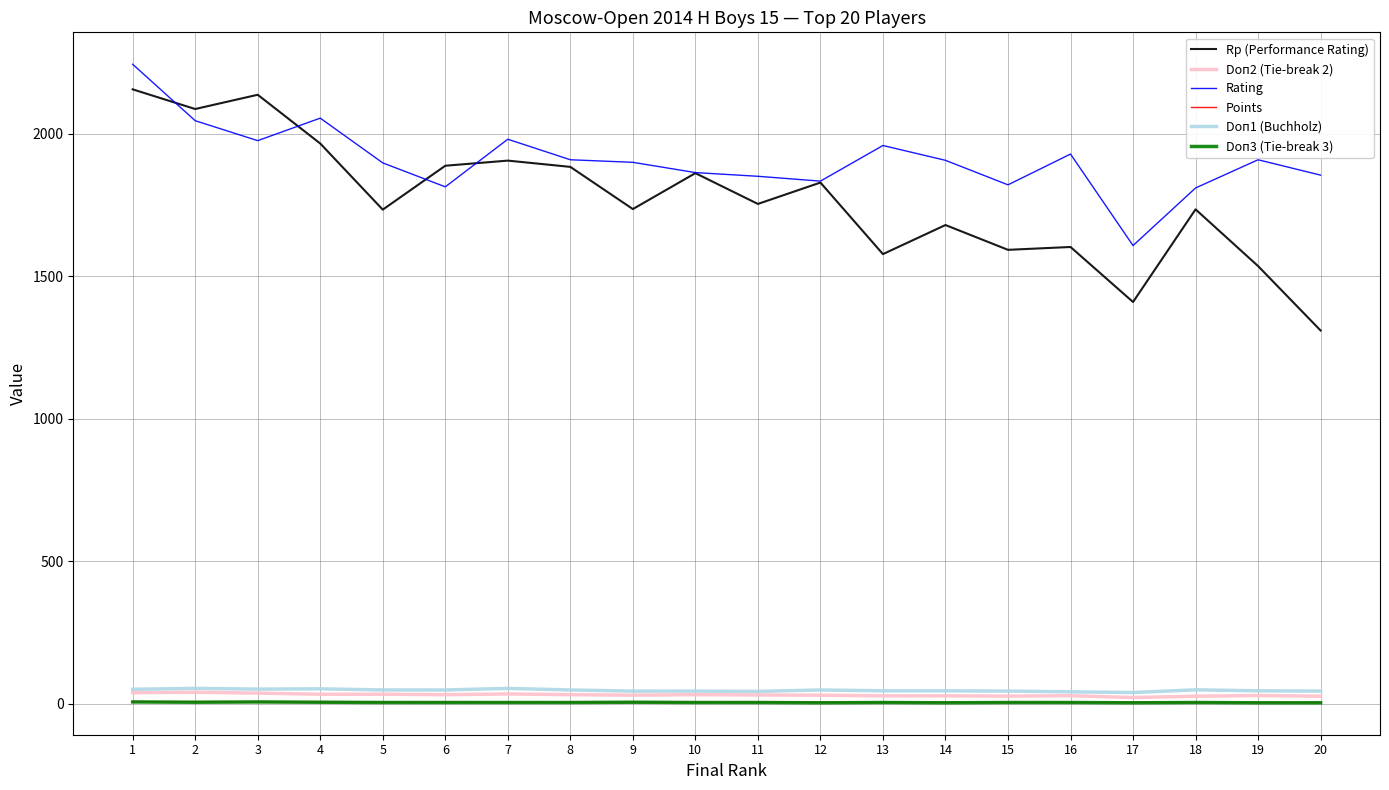

Is the value of Rp (Performance Rating) at 15 greater than the value of Doп1 (Buchholz) at 8?

Yes